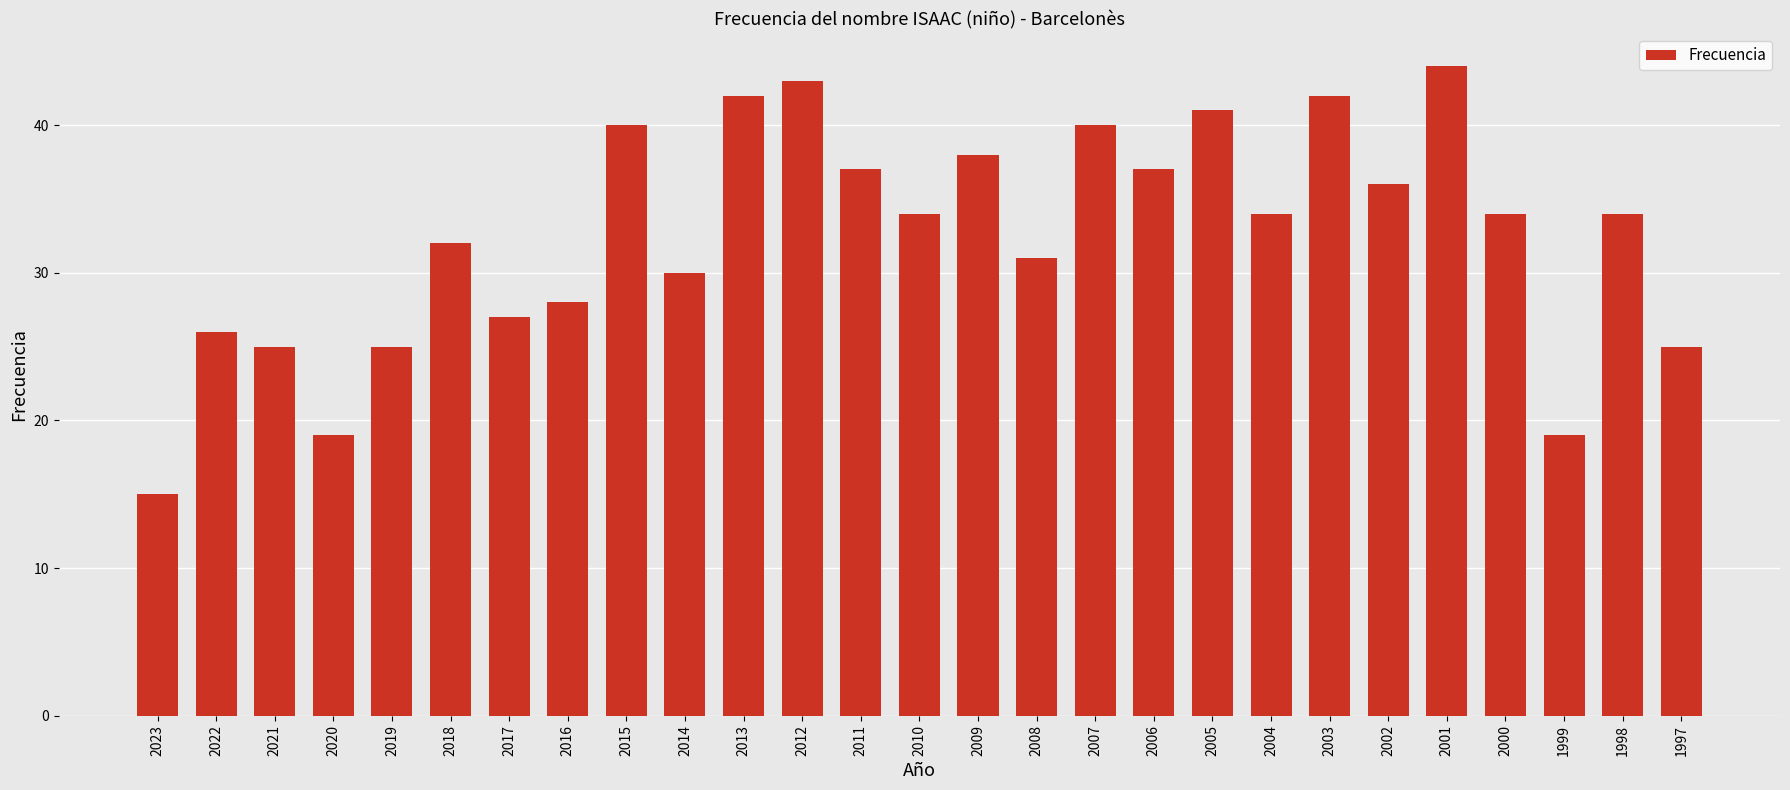

What is the minimum value shown in the chart?

15